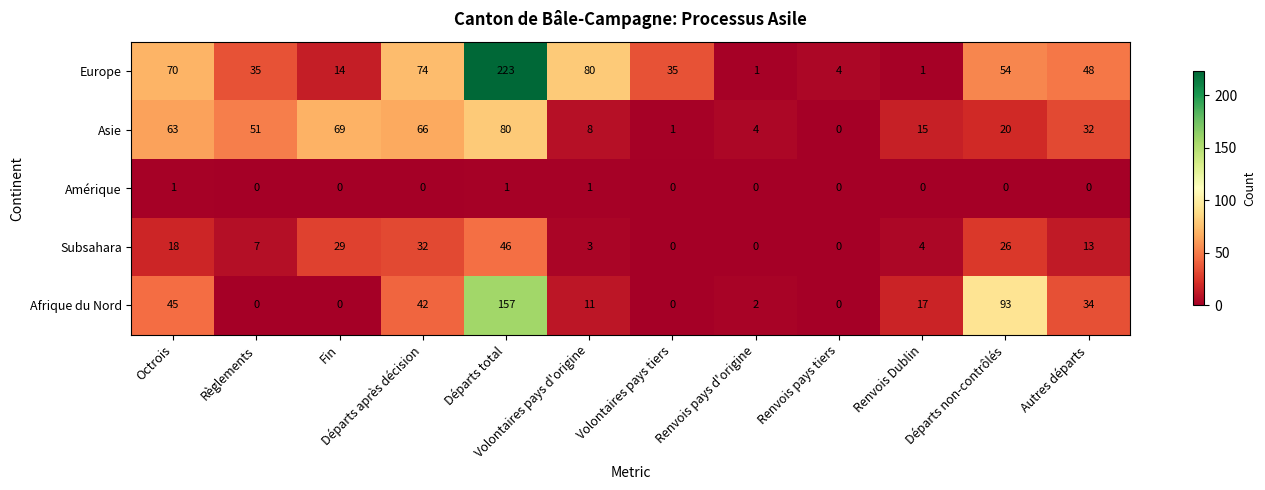

What is the sum of all Asie values?

409